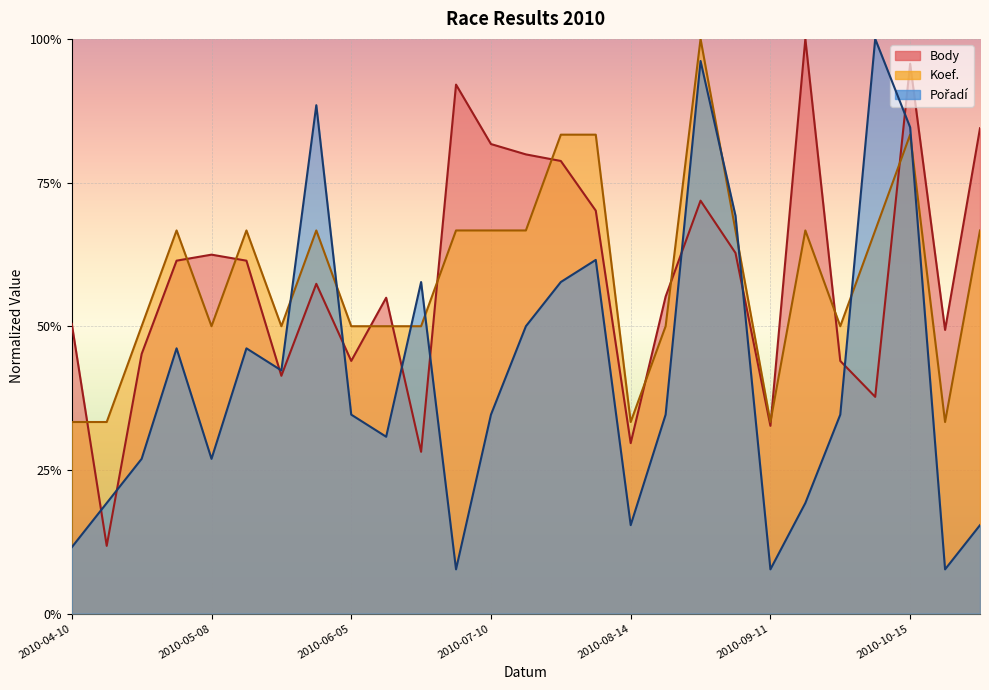

True or false: Body (line) has a value of 0.8 at 14.

True